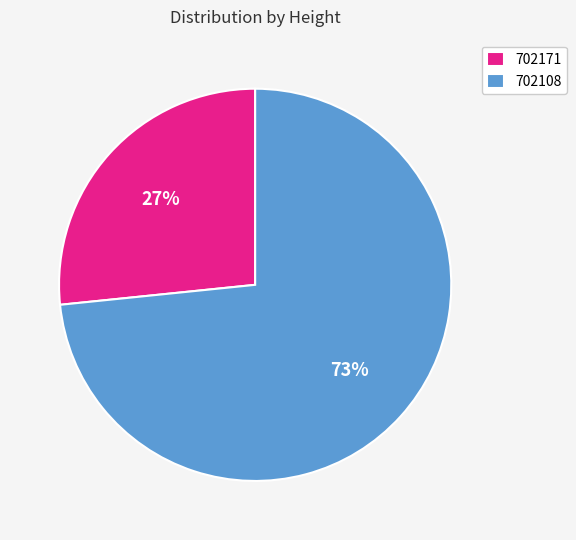

Is the sum of 702108 and 702171 greater than half?

Yes